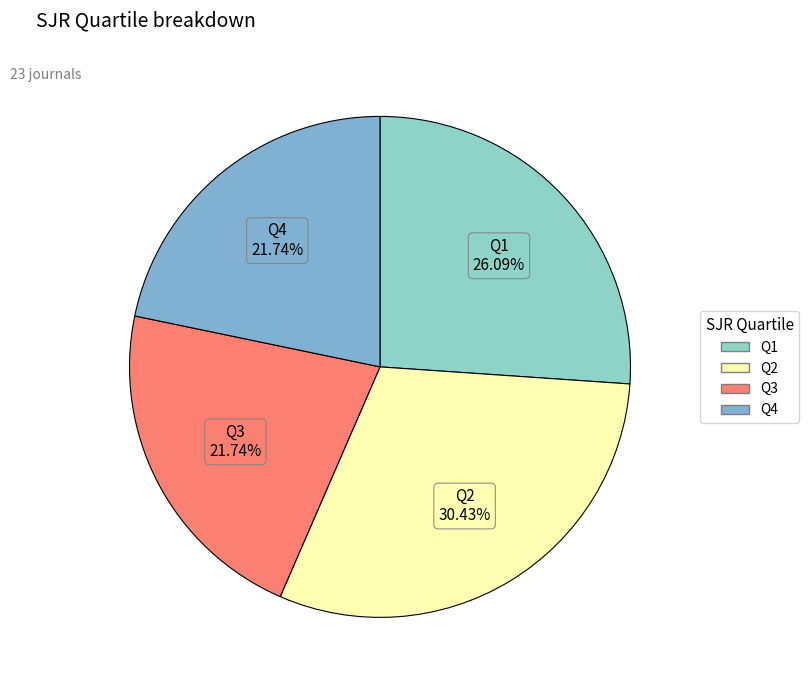

Does Q1 represent more than half of the total?

No